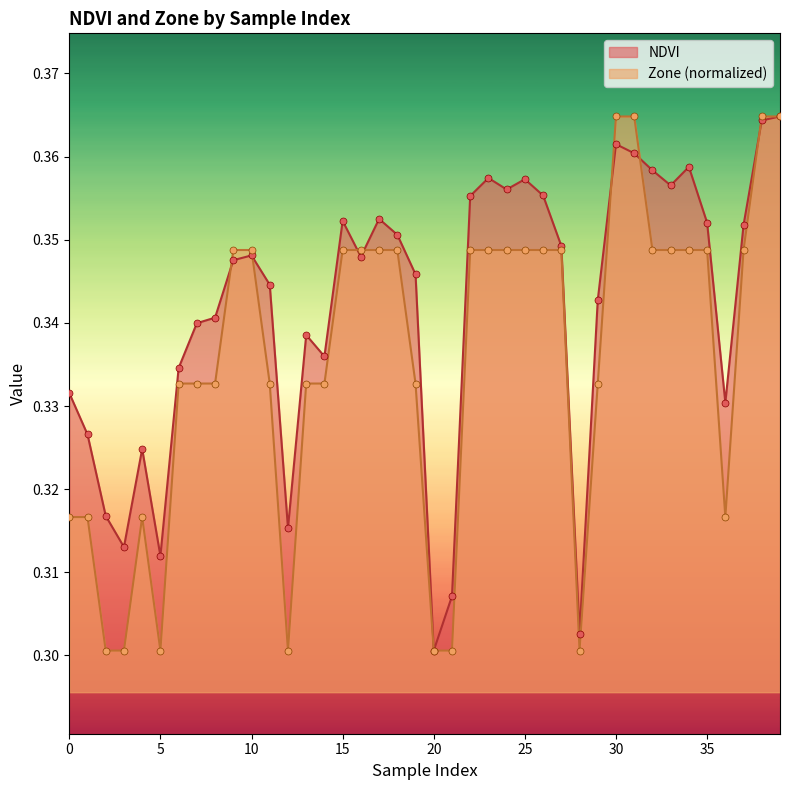

At how many categories does at least one series exceed 0?

40